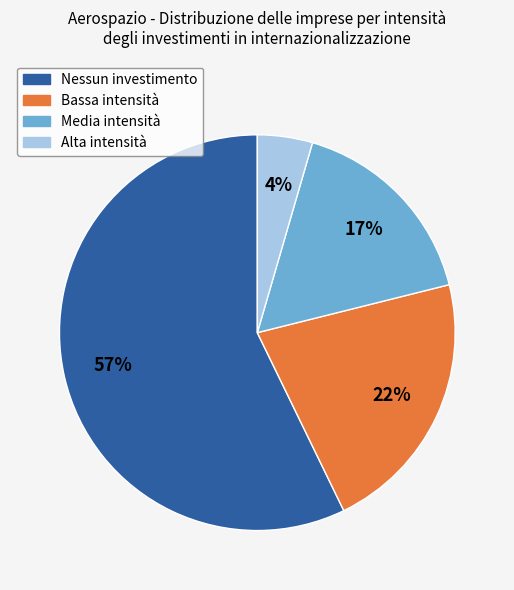

How many slices are in this pie chart?

4